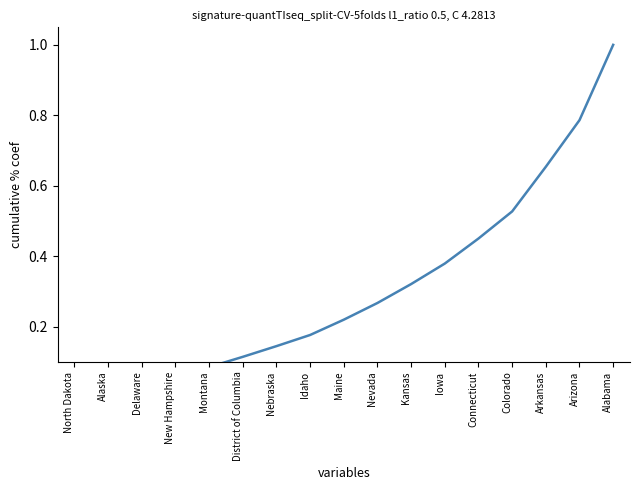

What is the label of the 9th point from the right?

Maine